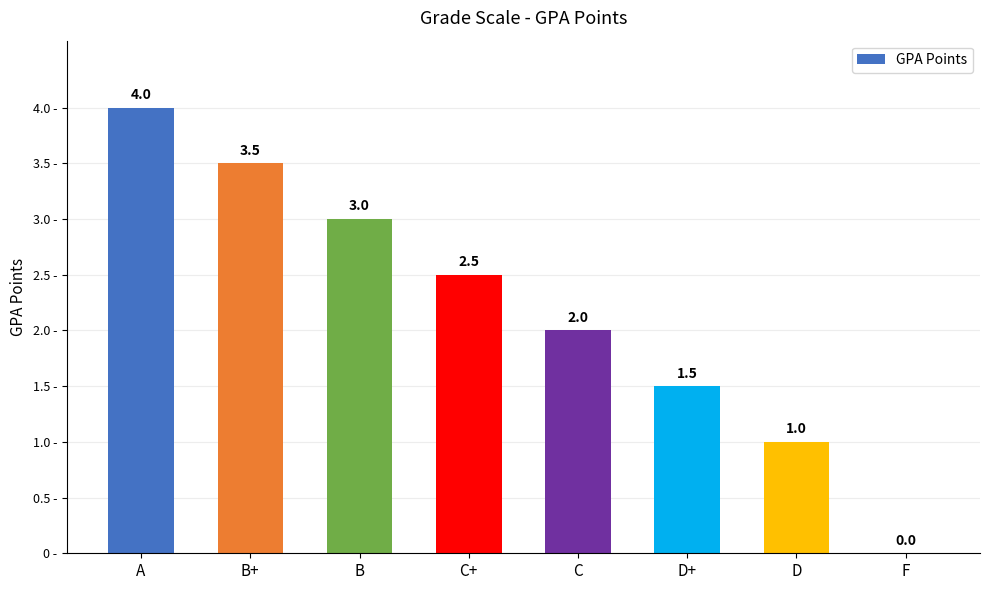

What is the sum of the values at B and A?

7.0